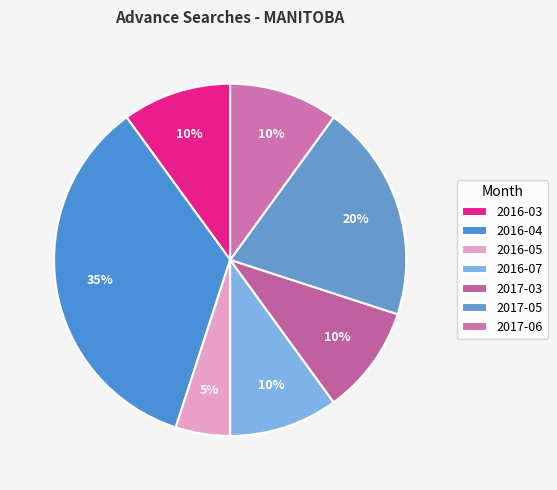

Is 2016-03 the majority of the pie?

No